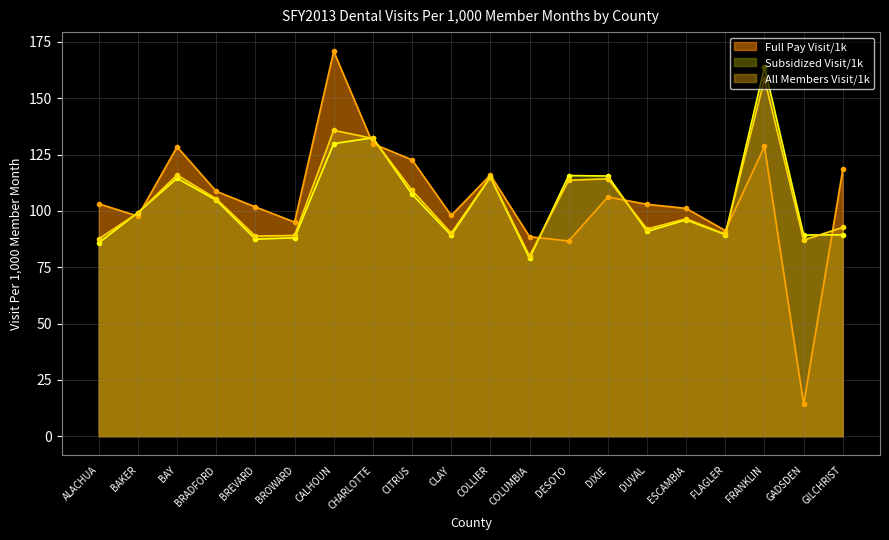

Which series changed the most between CITRUS and CLAY?

Full Pay Visit/1k